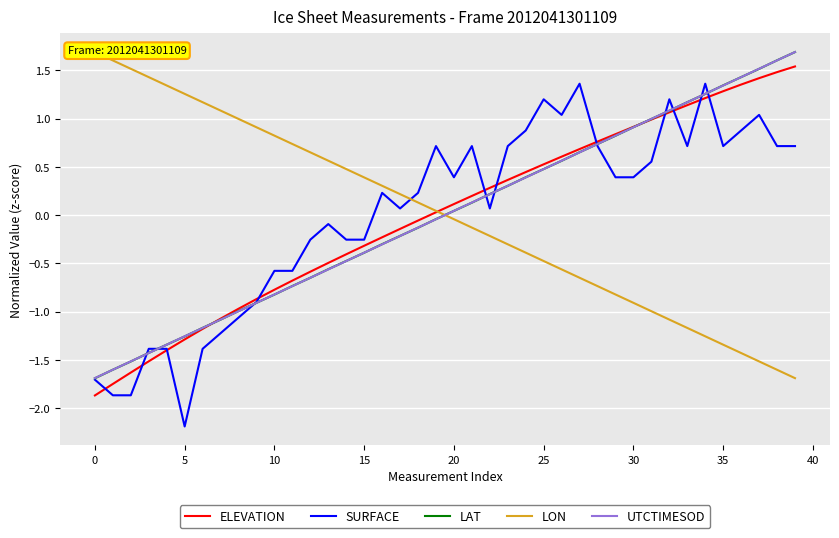

Between which two adjacent categories do LAT and LON first intersect?

19 and 20